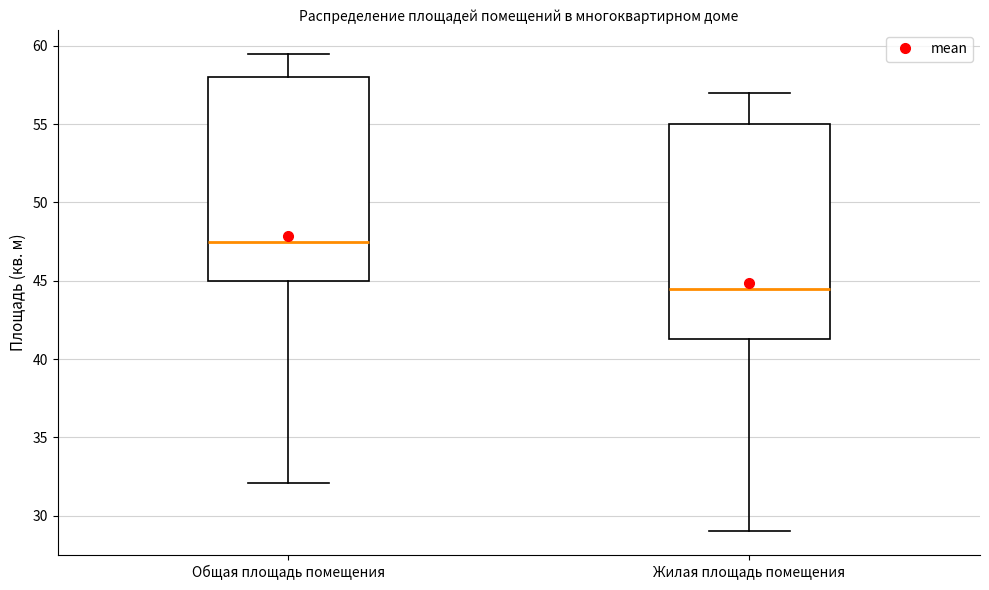

Reading left to right, transcribe this box plot: for each box, give where its median line is, the range the box spans, and where its two whiskers end, as read against the y-axis. The values are not printed on the chart, so give them approximately, as read against the axis.

Общая площадь помещения: median 47.5, box 45.0 to 58.0, whiskers 32.0 to 59.5
Жилая площадь помещения: median 44.5, box 41.5 to 55.0, whiskers 29.0 to 57.0